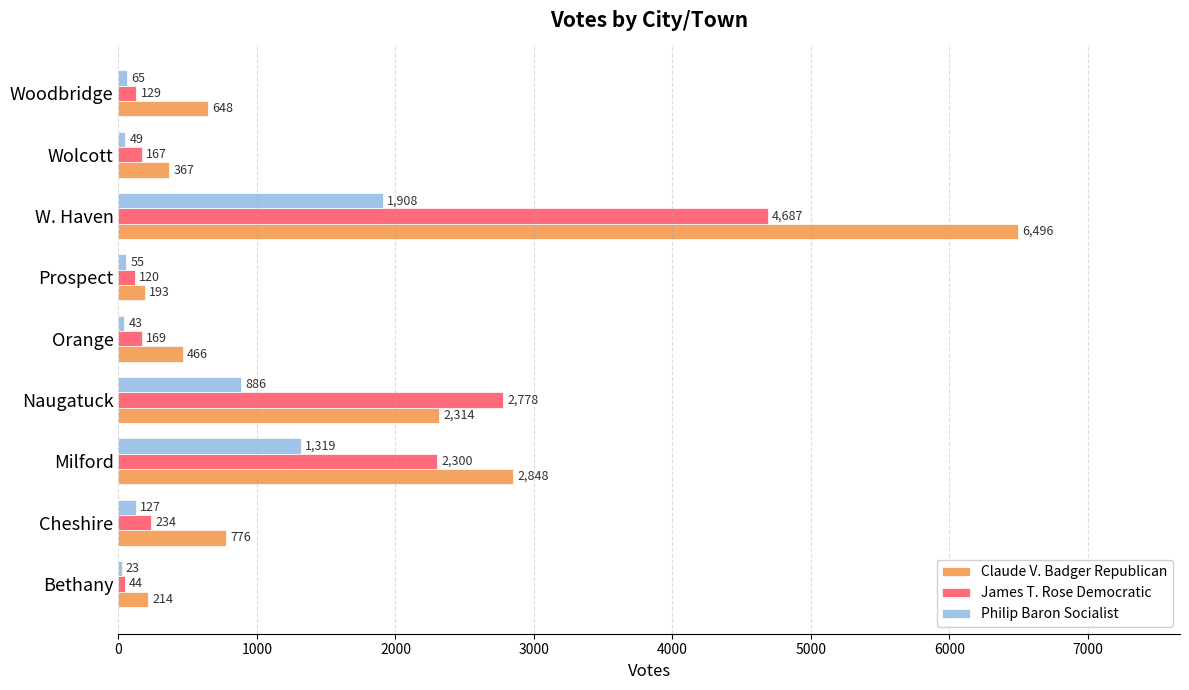

How many values in the James T. Rose Democratic series are below 169?

4